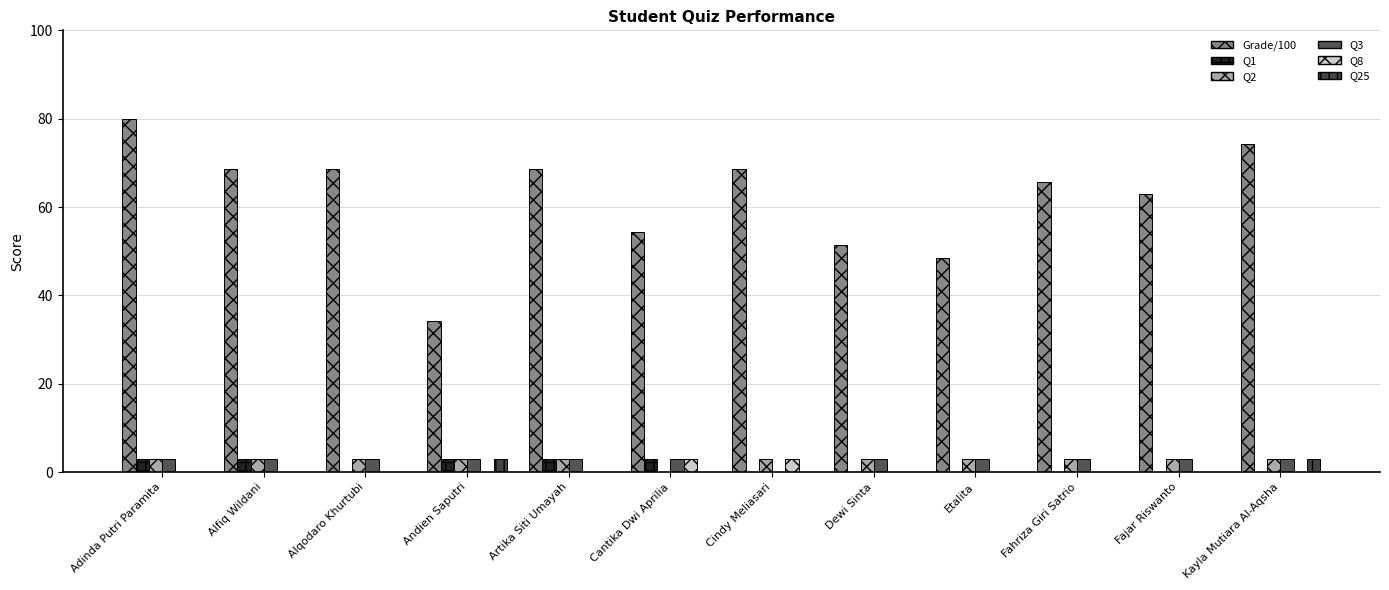

Are the bars grouped side by side (vs. stacked)?

Yes